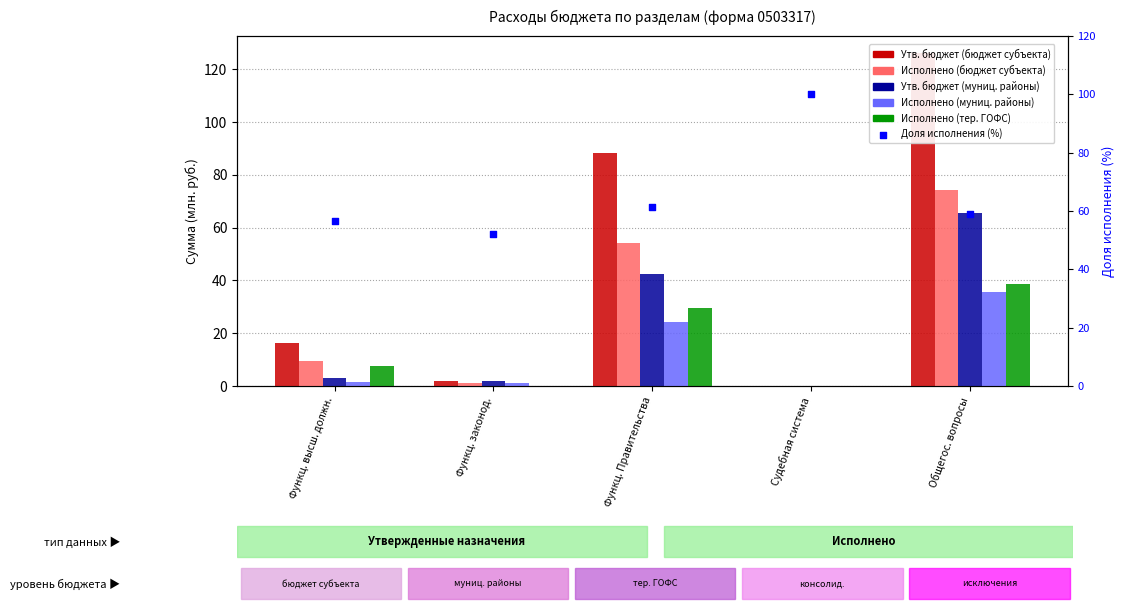

At which category is the sum across all series the highest?

Общегос. вопросы